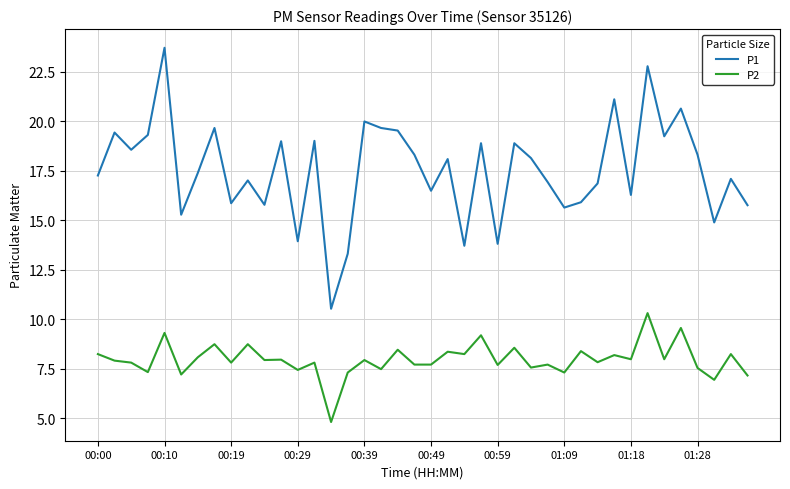

How many values in the P1 series exceed 18?

20